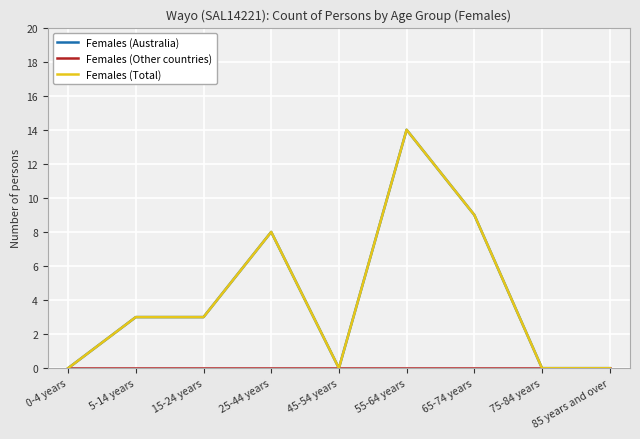

True or false: Females (Total) and Females (Australia) cross at least once.

False